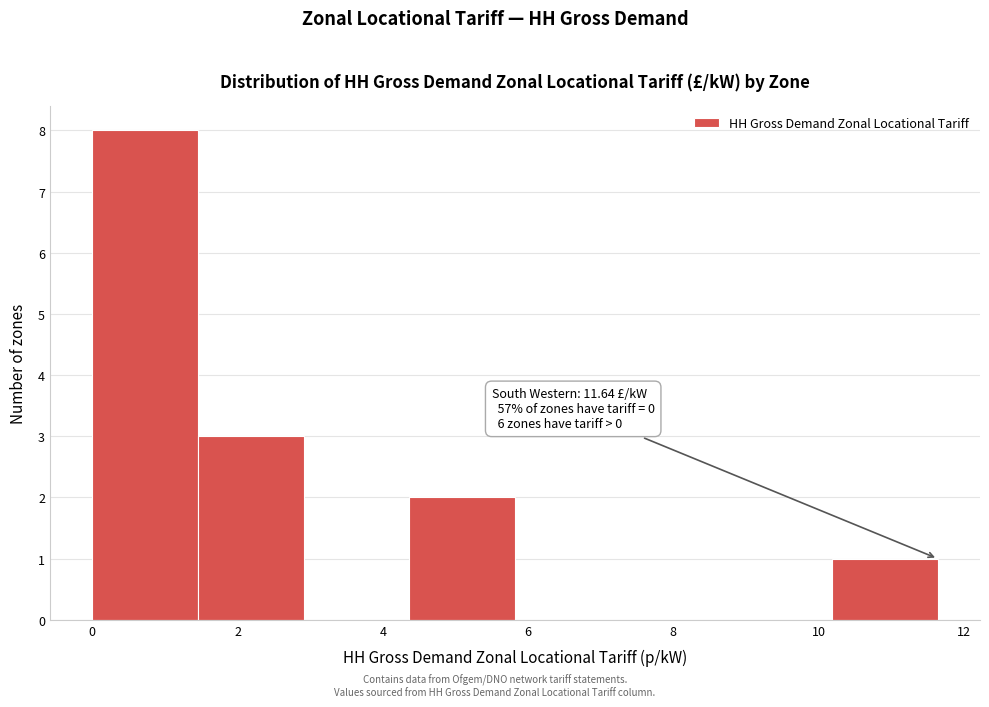

Which range on the x-axis has the tallest bar?

0.0 to 1.4